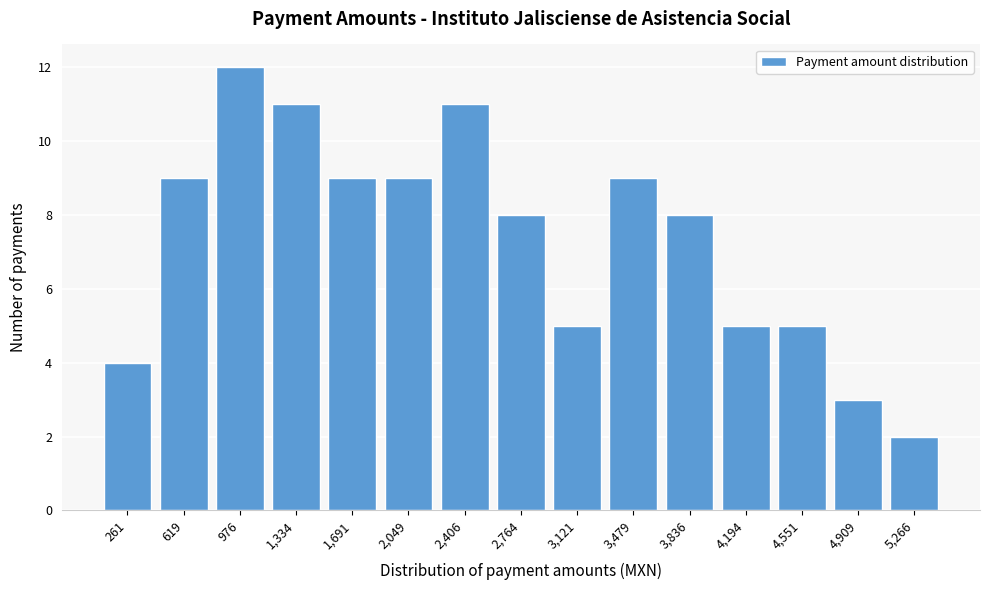

Reading left to right, list all the values displayed in this chart.

4	9	12	11	9	9	11	8	5	9	8	5	5	3	2